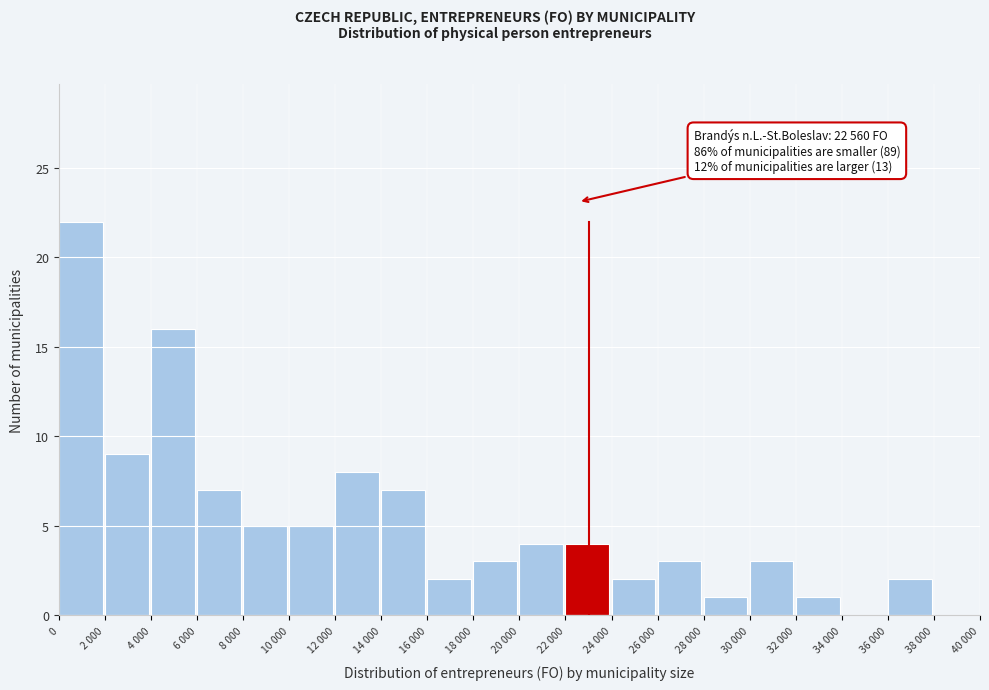

Reading left to right, what are all the values shown in this chart?

0=22	2 000=9	4 000=16	6 000=7	8 000=5	10 000=5	12 000=8	14 000=7	16 000=2	18 000=3	20 000=4	22 000=4	24 000=2	26 000=3	28 000=1	30 000=3	32 000=1	34 000=0	36 000=2	38 000=0